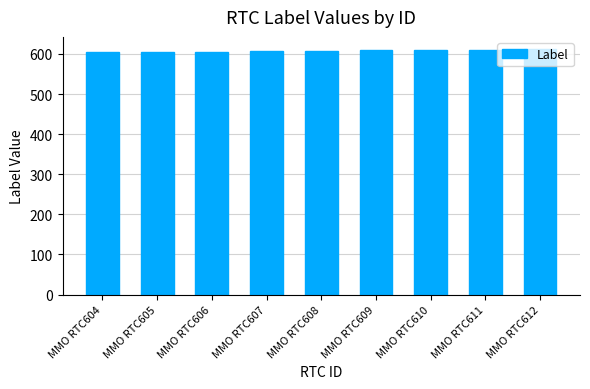

What is the approximate value at MMO RTC608?

608